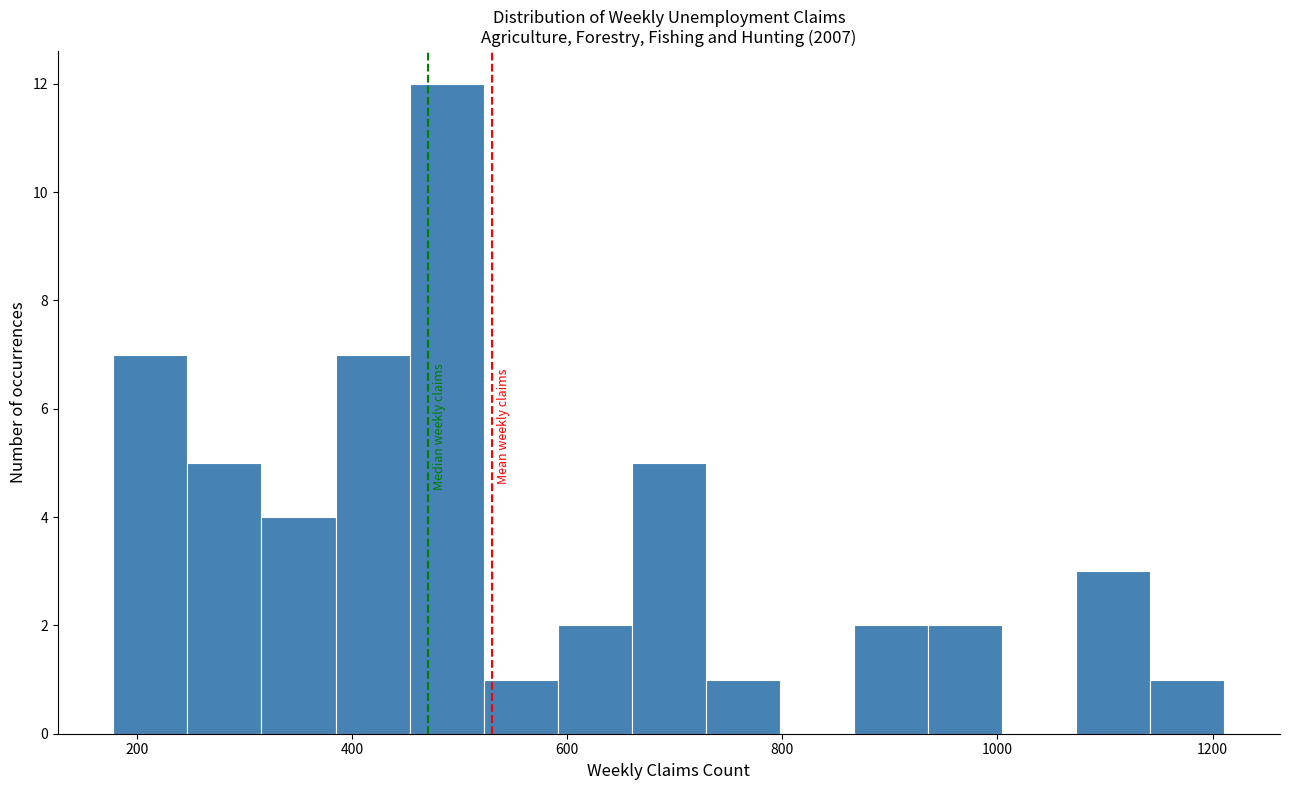

Around what value on the x-axis is the tallest bar? Give the approximate position of its centre, as read against the axis.

480